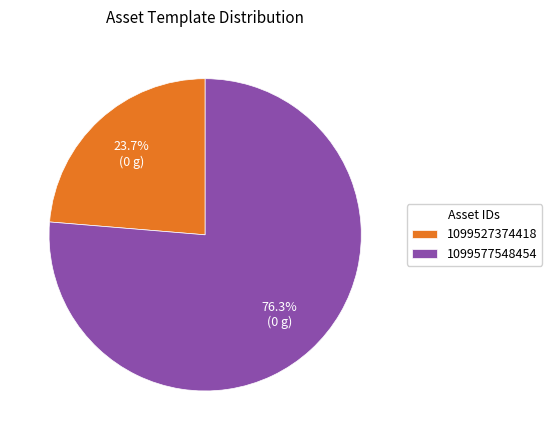

To the nearest percent, what percentage of the pie is 1099577548454?

76%